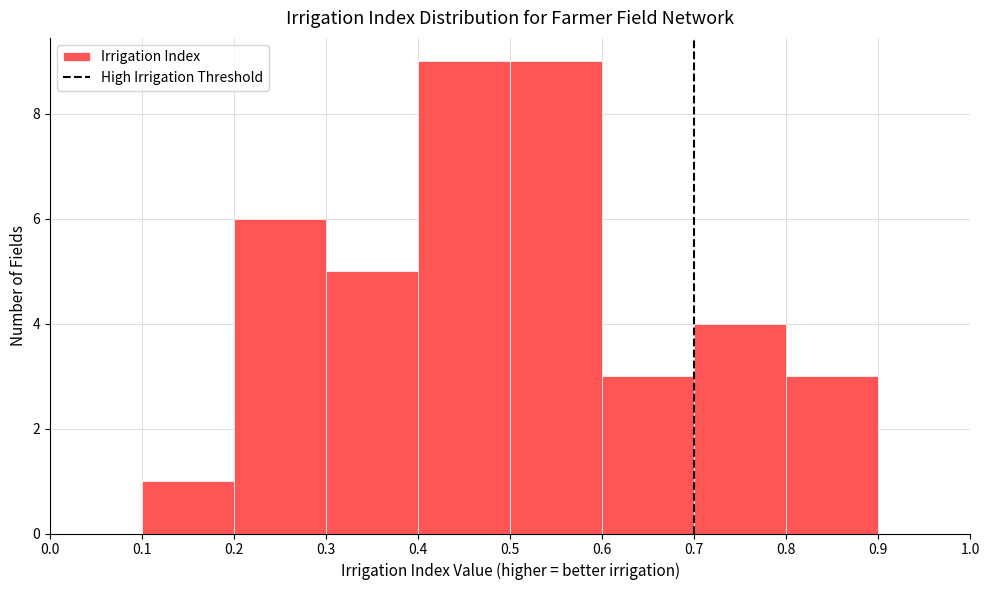

Reading left to right, transcribe all the data shown in this chart.

0.0=0	0.1=1	0.2=6	0.3=5	0.4=9	0.5=9	0.6=3	0.7=4	0.8=3	0.9=0